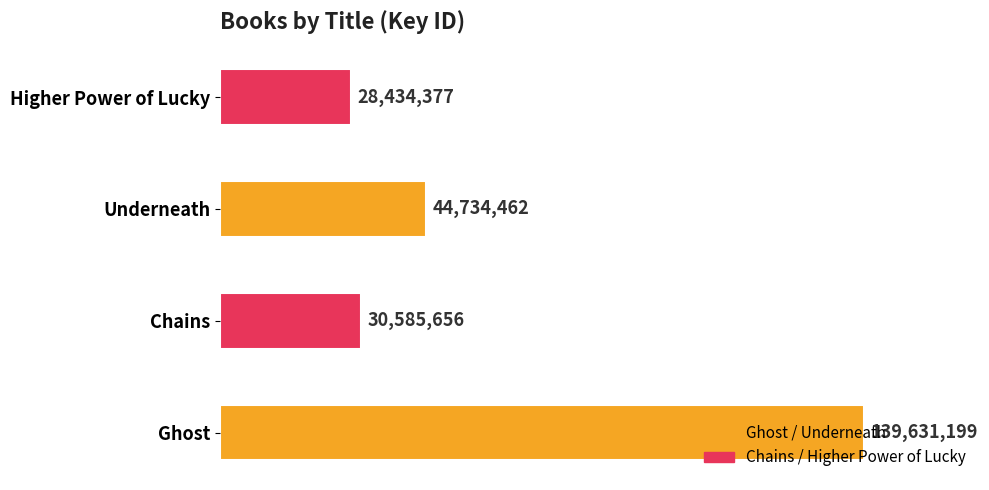

Rank the categories by value from lowest to highest.

Higher Power of Lucky, Chains, Underneath, Ghost